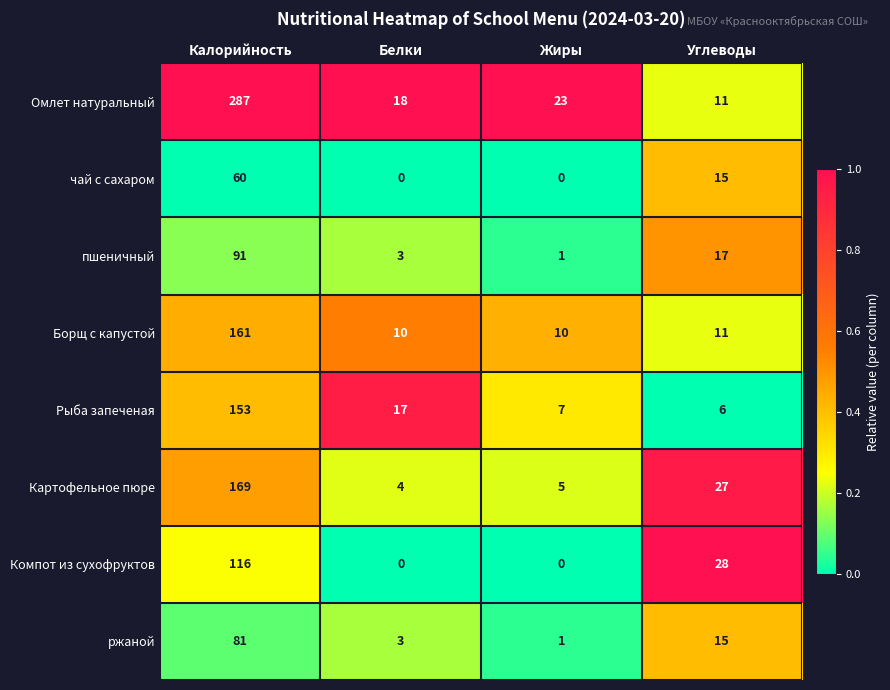

List the labels in order of Картофельное пюре value, largest first.

Калорийность, Углеводы, Жиры, Белки